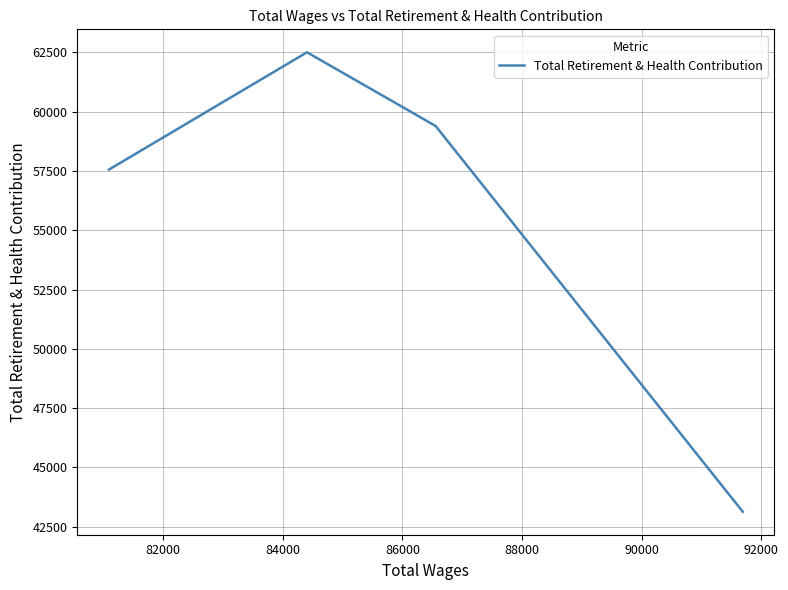

The value at 82000 is 31322. True or false?

False